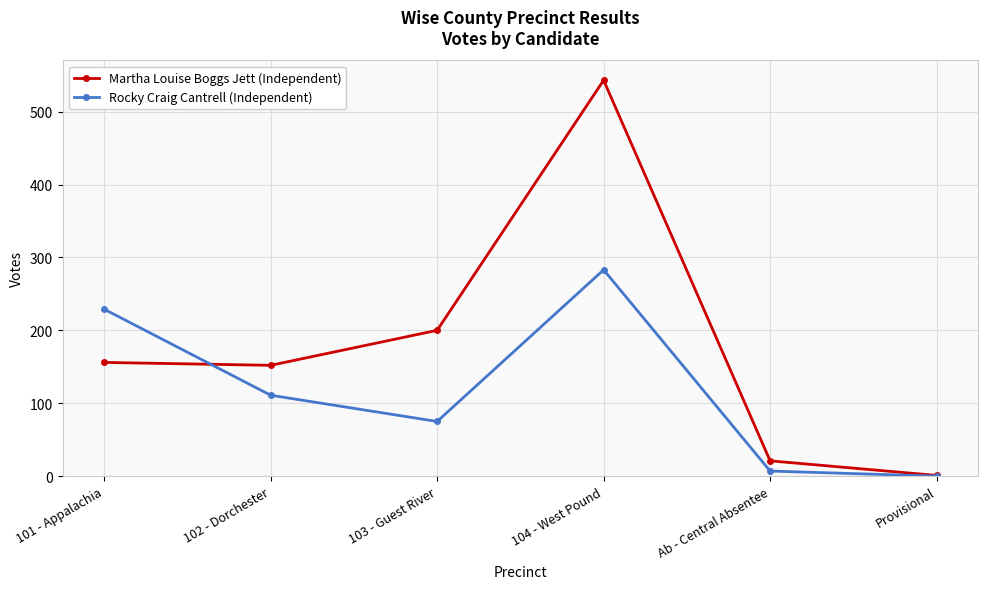

True or false: Rocky Craig Cantrell (Independent) and Martha Louise Boggs Jett (Independent) intersect in this chart.

True